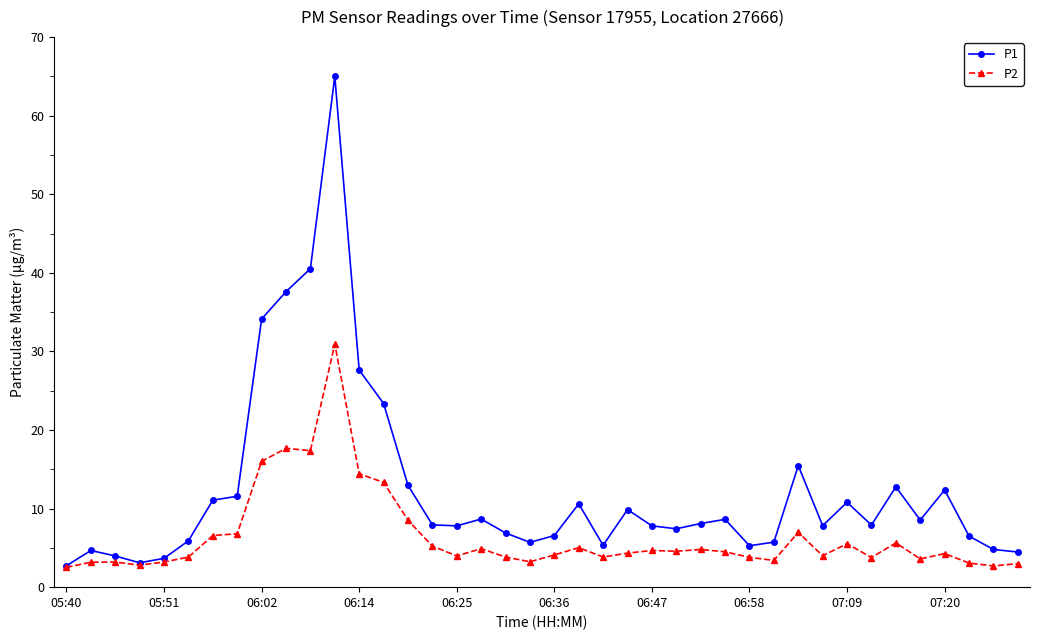

Which series has the widest spread of values?

P1